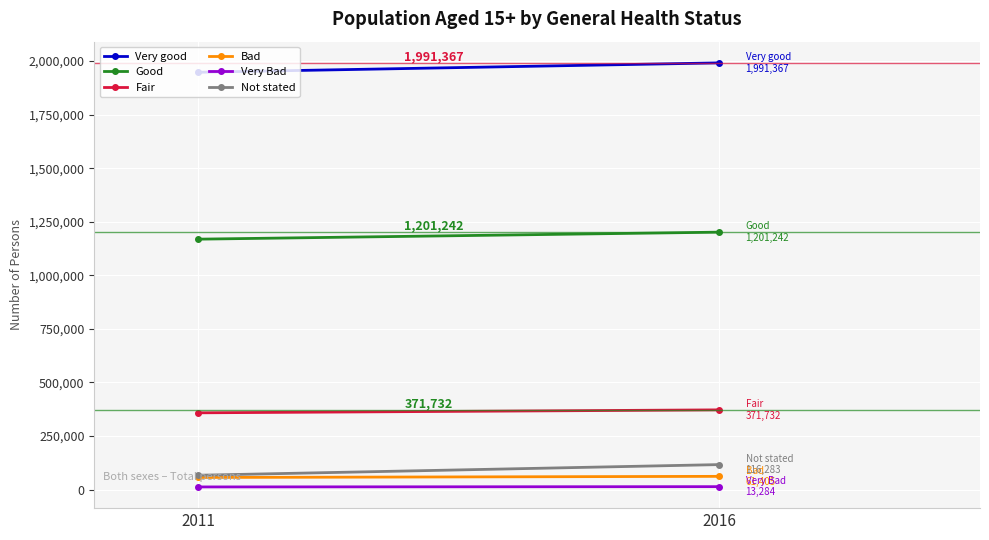

What is the difference between the maximum and minimum values in the Very good series?

43881